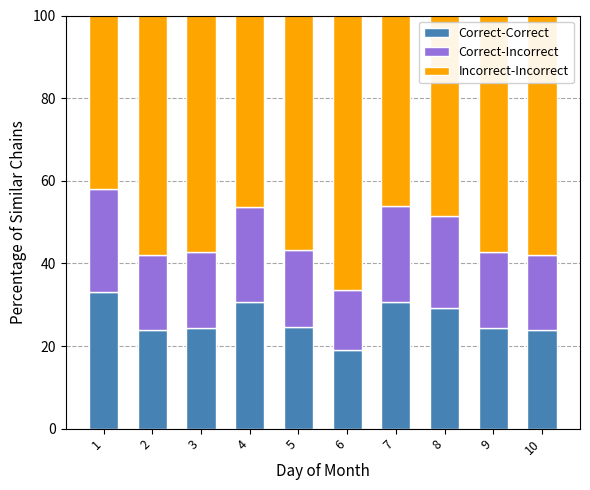

True or false: Correct-Correct has a value of 11.7 at 2.

False